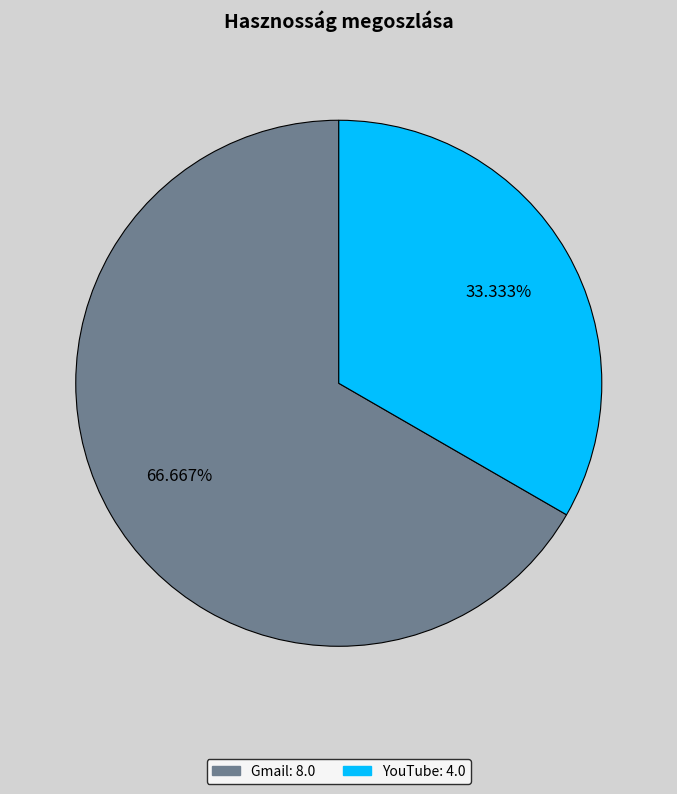

To the nearest percent, what is the difference between the Gmail and YouTube slice percentages?

33%